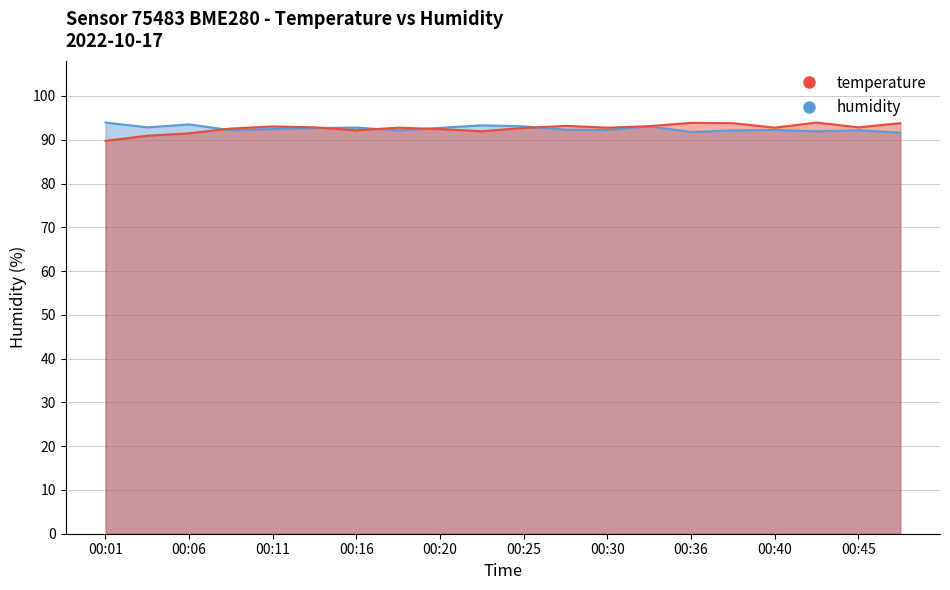

The value of humidity at 00:48 is 91.6. True or false?

True